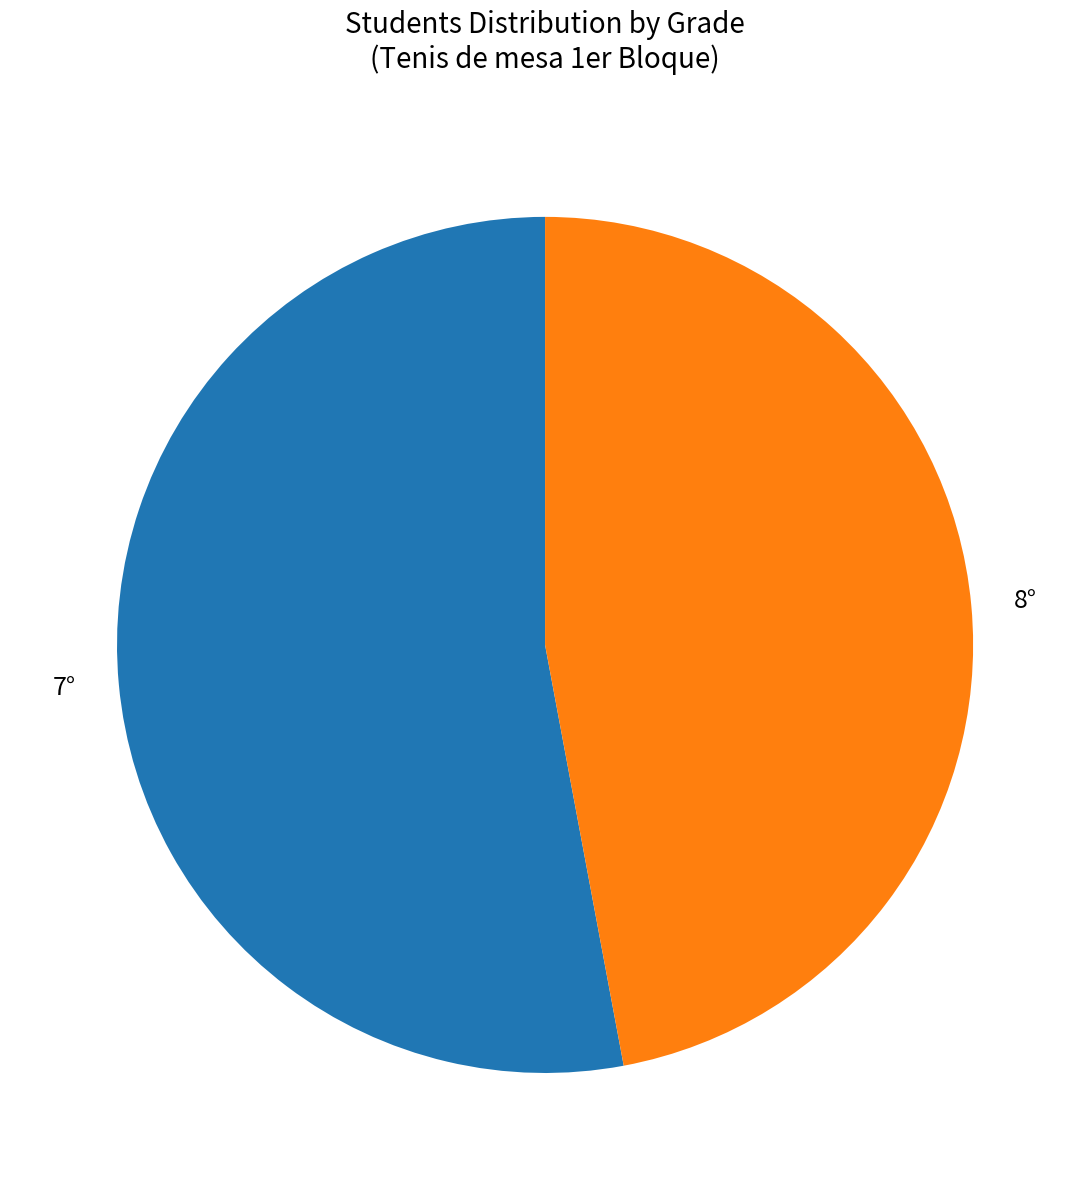

Between 7° and 8°, which is larger?

7°